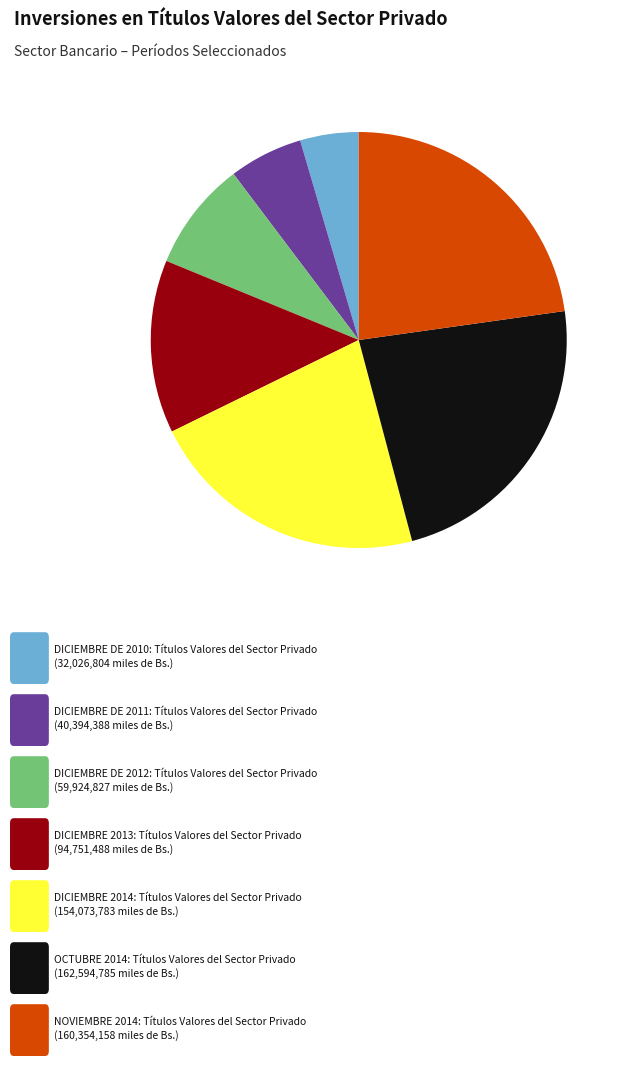

Is there a majority slice in this chart?

No